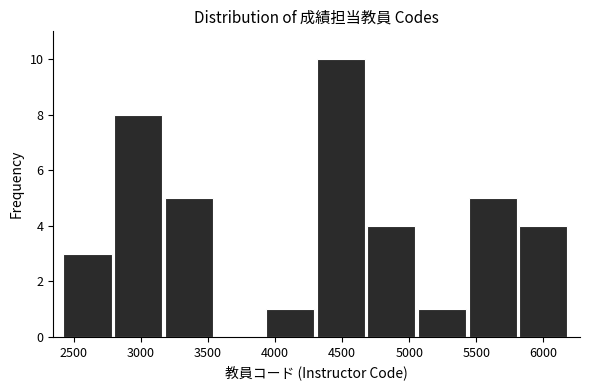

Reading left to right, list every bar in this chart as the range it spans on the x-axis followed by its height. Neither the bar edges nor the heights are printed on the chart, so give them approximately, as read against the axes.

2400 to 2800: 3
2800 to 3200: 8
3200 to 3550: 5
3550 to 3950: 0
3950 to 4300: 1
4300 to 4700: 10
4700 to 5050: 4
5050 to 5450: 1
5450 to 5800: 5
5800 to 6200: 4